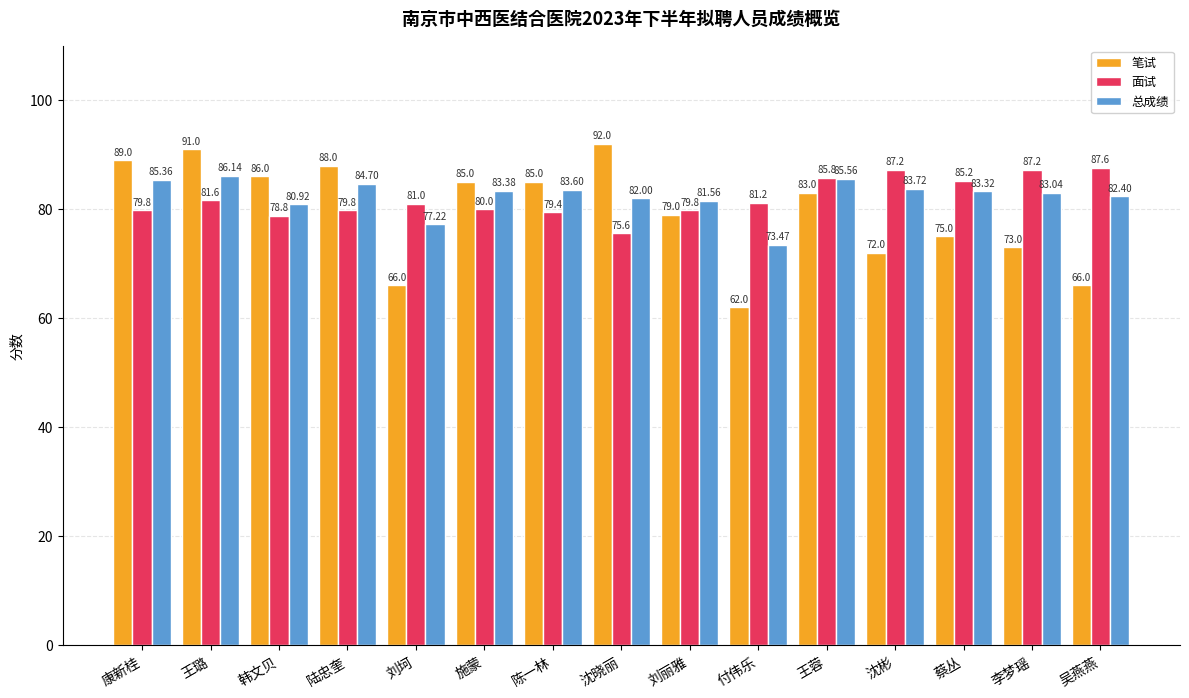

Reading left to right, list all the values displayed in this chart.

笔试: 89.0	91.0	86.0	88.0	66.0	85.0	85.0	92.0	79.0	62.0	83.0	72.0	75.0	73.0	66.0
面试: 79.8	81.6	78.8	79.8	81.0	80.0	79.4	75.6	79.8	81.2	85.8	87.2	85.2	87.2	87.6
总成绩: 85.4	86.1	80.9	84.7	77.2	83.4	83.6	82.0	81.6	73.5	85.6	83.7	83.3	83.0	82.4